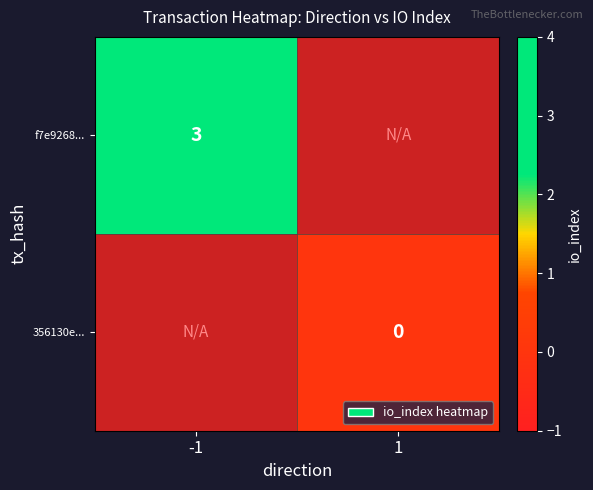

True or false: f7e9268... has a value of 2 at -1.

False